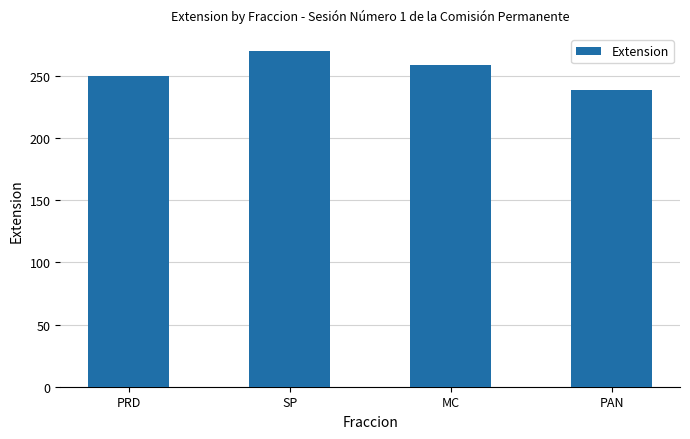

The chart shows a value of 238.5 at PAN. True or false?

True